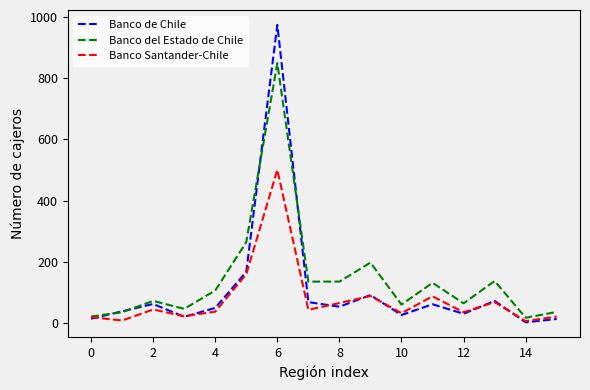

What is the greatest value displayed?

974